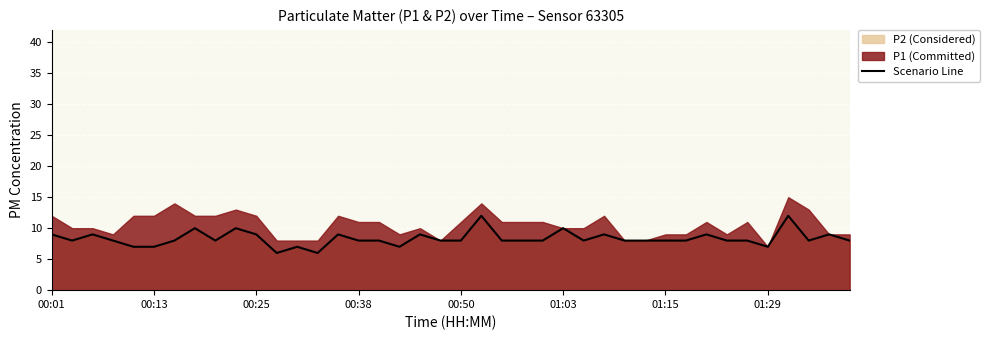

What is the maximum value for Scenario Line?

12